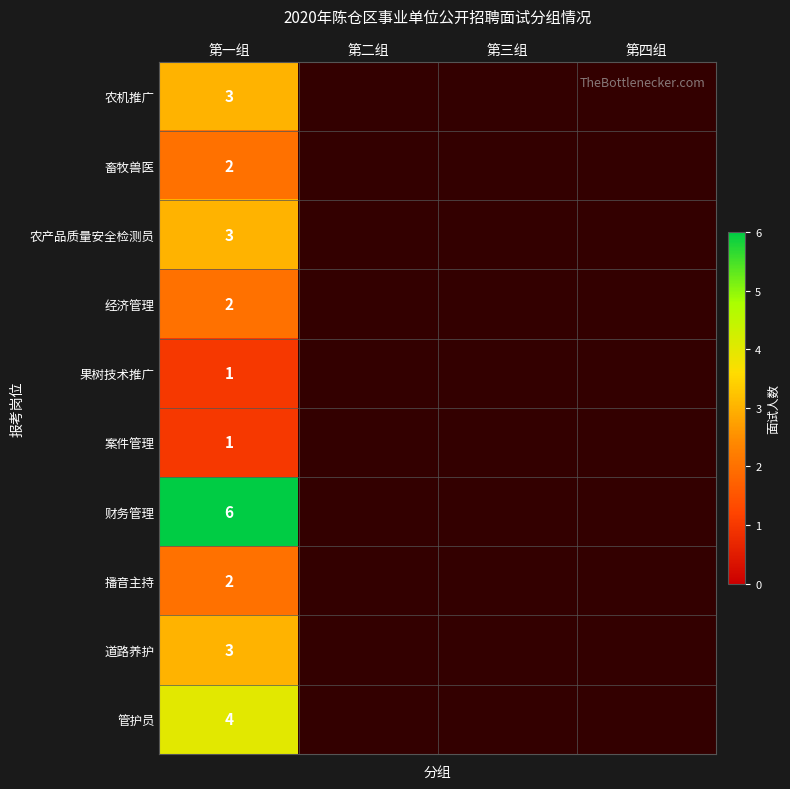

Is it true that 经济管理 equals 1 at 第一组?

False